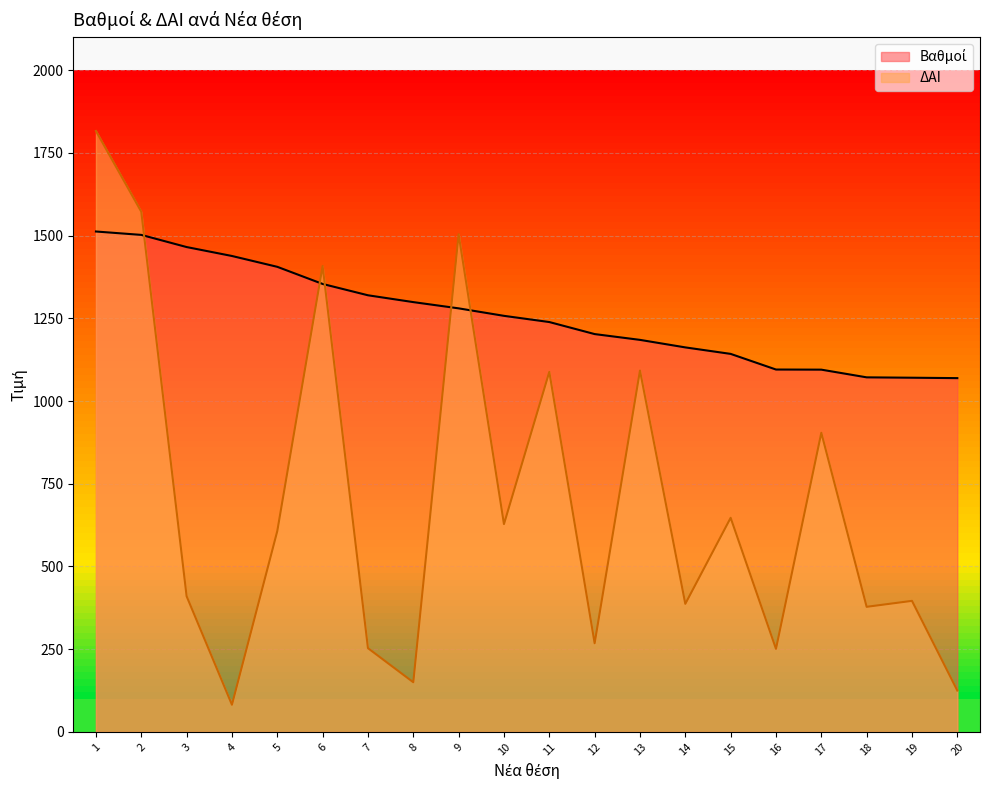

What is the difference between the highest and lowest values at 15?

495.4